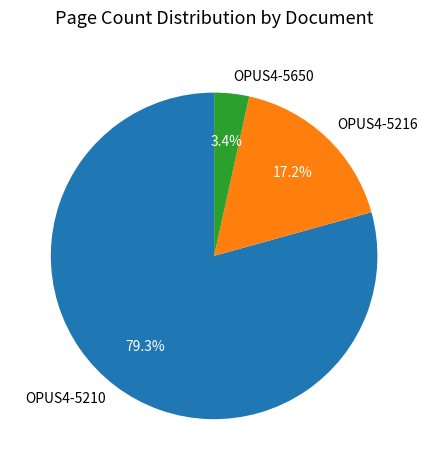

What is the total percentage of OPUS4-5210 and OPUS4-5650?

82.8%